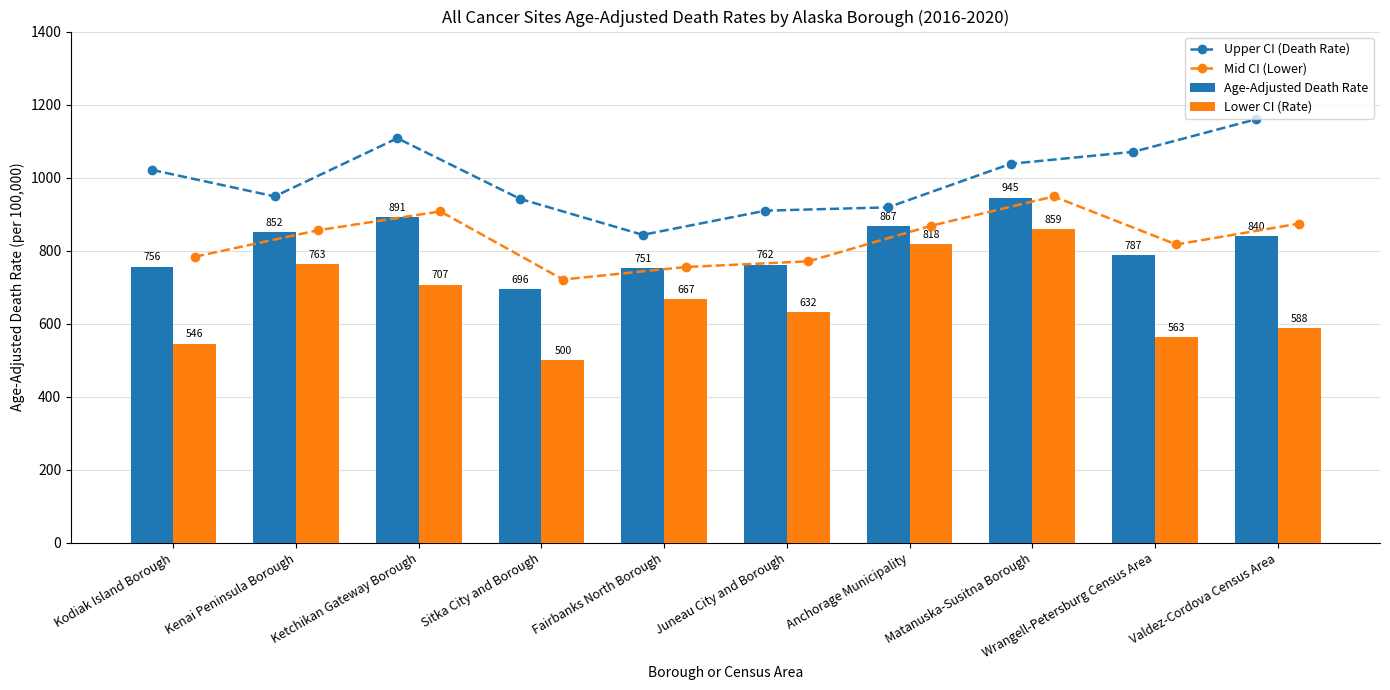

At which label is Upper CI (Death Rate) closest to 1001?

Kodiak Island Borough